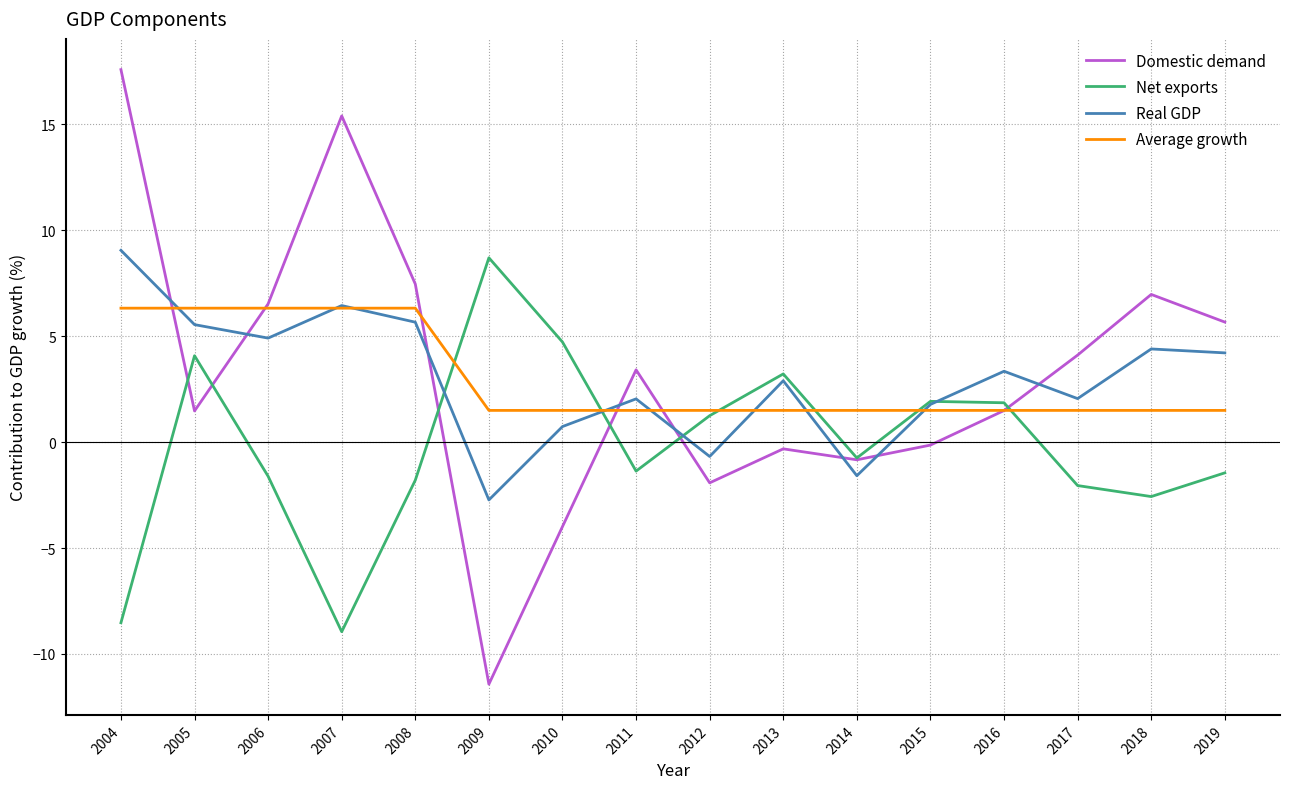

What is the difference between the highest and lowest values at 2004?

26.1